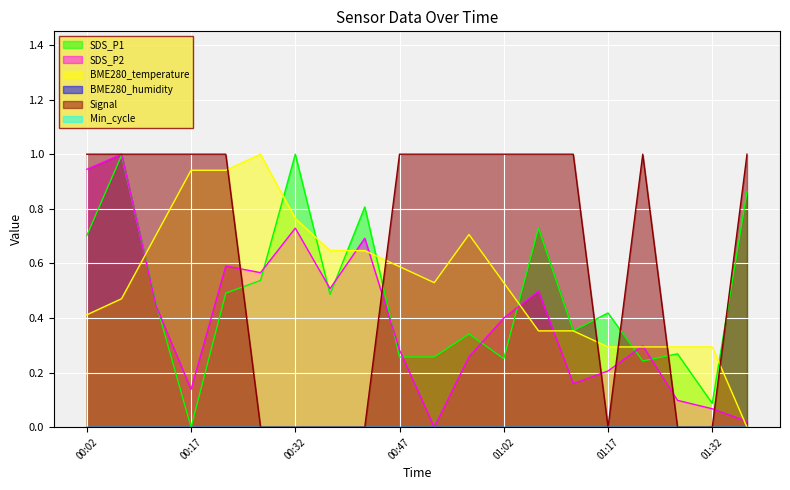

Where is Signal nearest to the value 0?

00:27